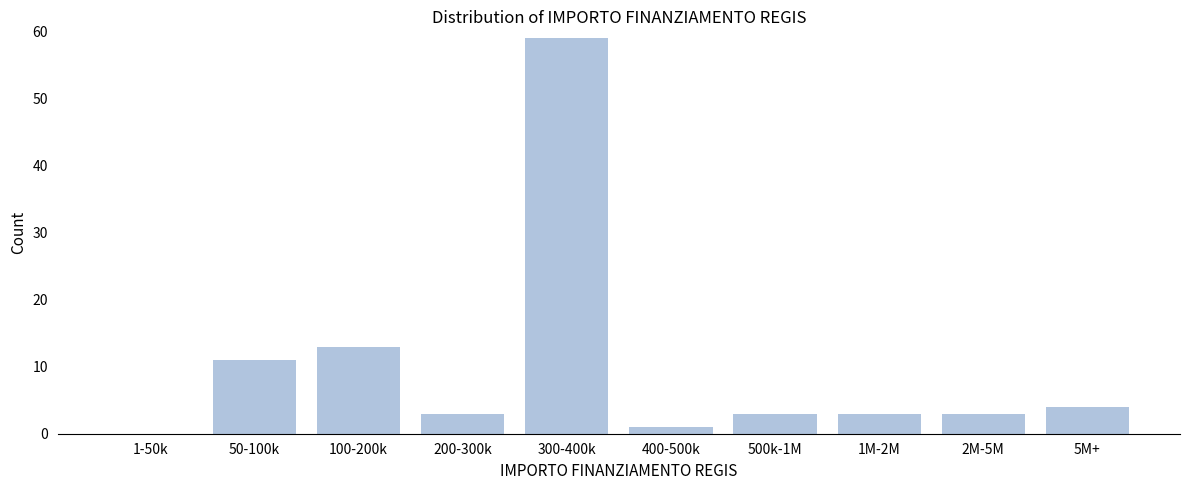

Reading right to left, extract all data points from this chart.

5M+=4	2M-5M=3	1M-2M=3	500k-1M=3	400-500k=1	300-400k=59	200-300k=3	100-200k=13	50-100k=11	1-50k=0